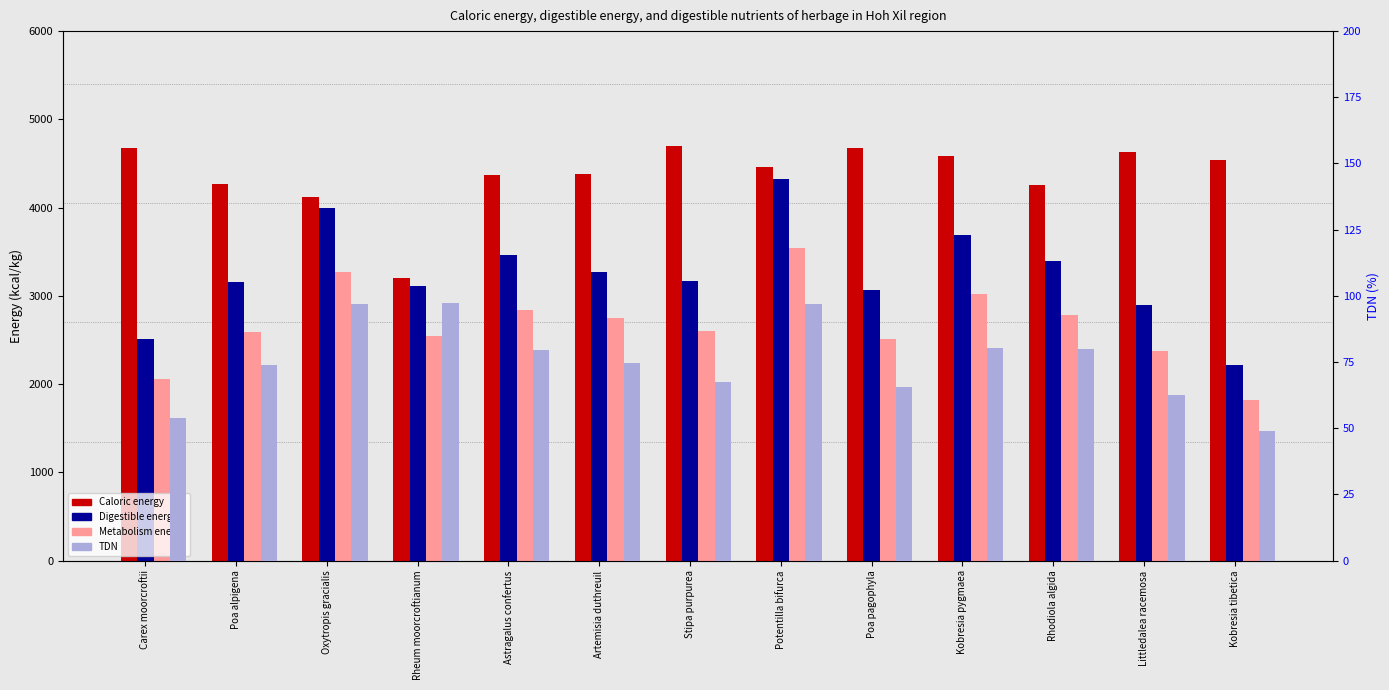

At which label does TDN first exceed 74?

Poa alpigena